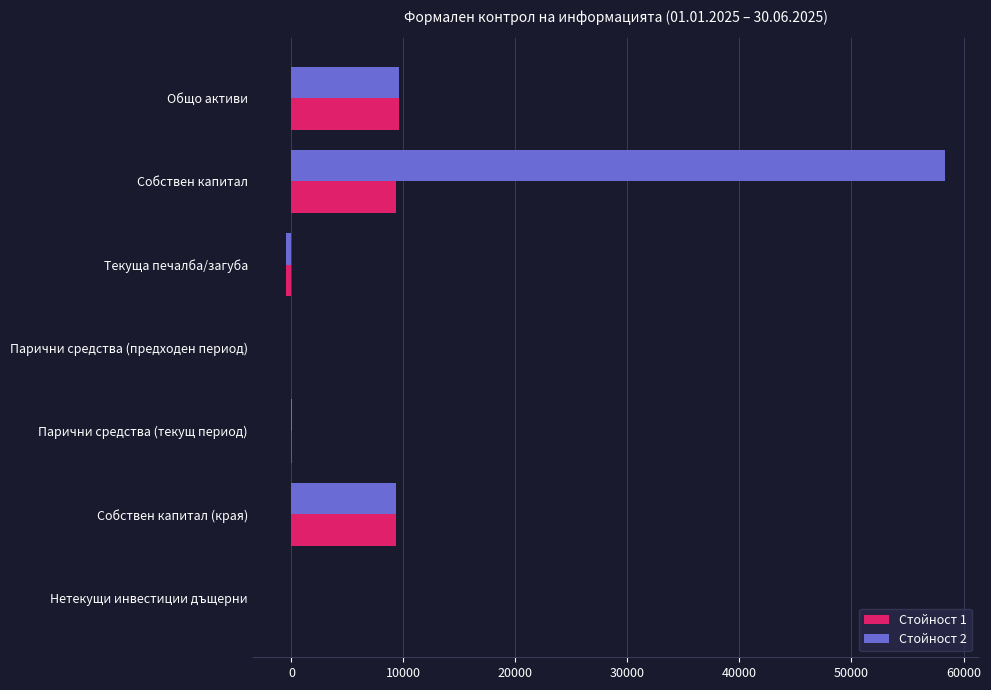

Which label corresponds to the largest value in the chart?

Собствен капитал